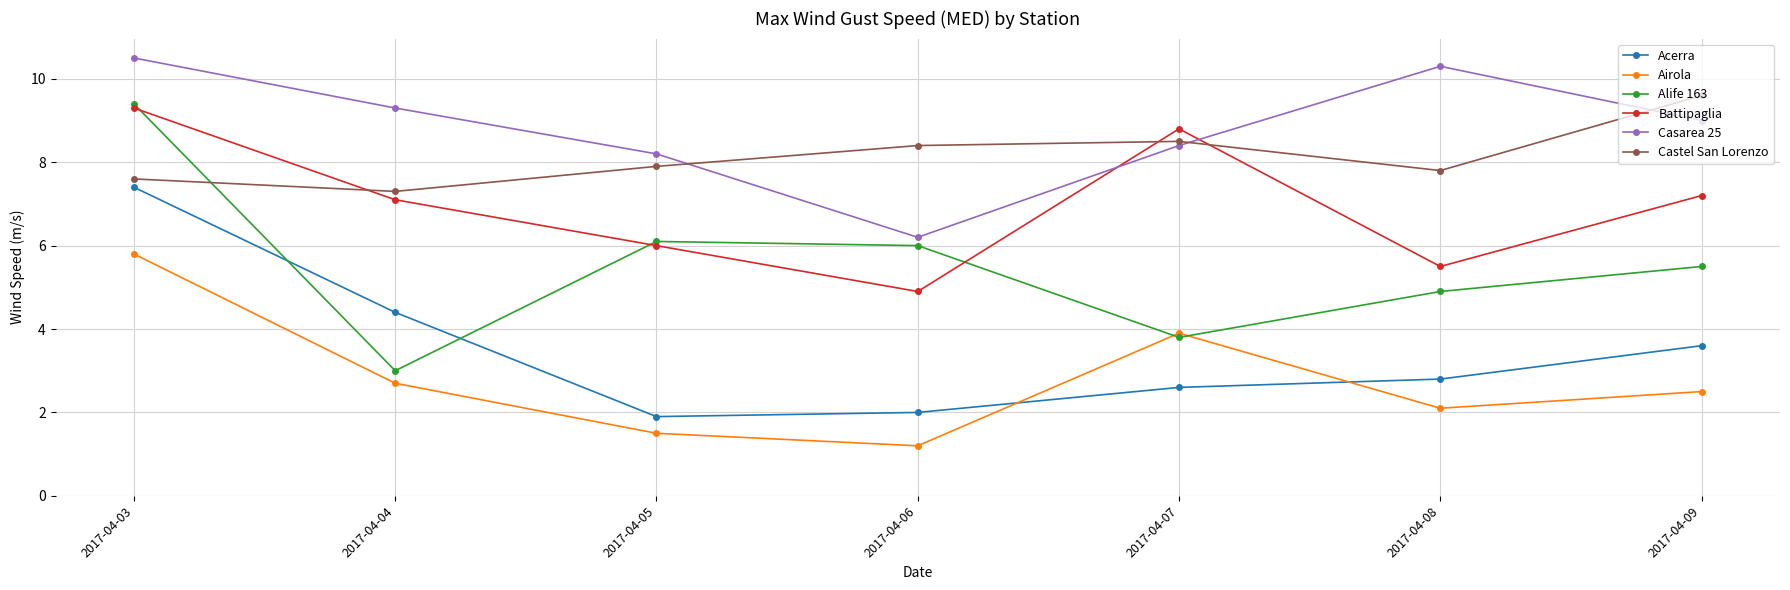

Between 2017-04-05 and 2017-04-08, which series saw the biggest shift?

Casarea 25